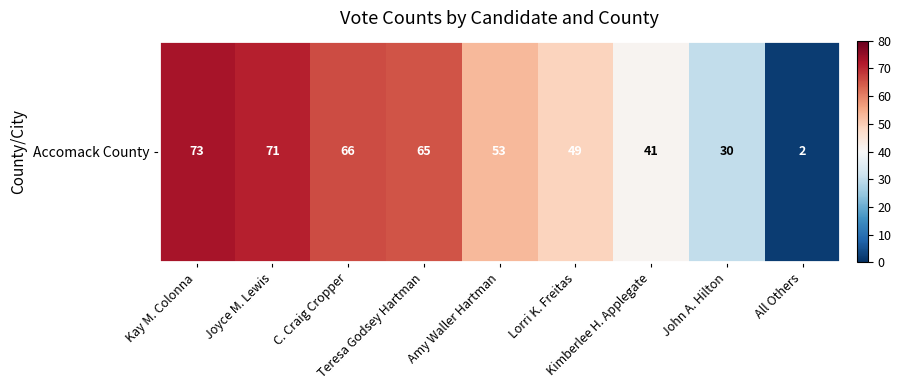

What is the minimum value shown in the chart?

2